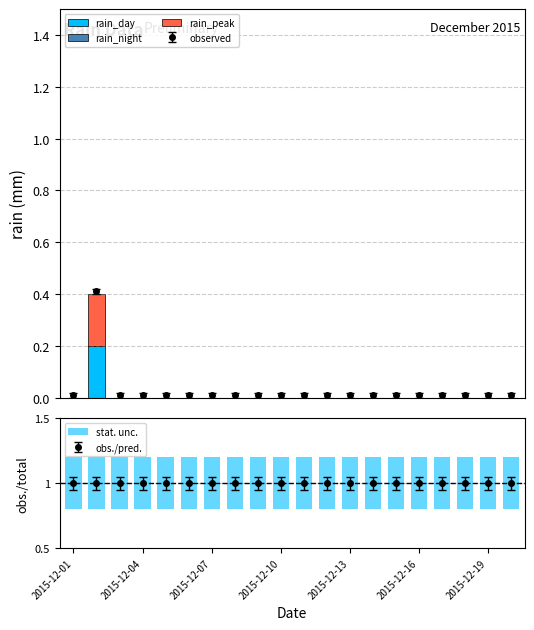

Reading left to right, list all the values displayed in this chart.

rain_day: 0.0	0.2	0.0	0.0	0.0	0.0	0.0	0.0	0.0	0.0	0.0	0.0	0.0	0.0	0.0	0.0	0.0	0.0	0.0	0.0
rain_night: 0.0	0.0	0.0	0.0	0.0	0.0	0.0	0.0	0.0	0.0	0.0	0.0	0.0	0.0	0.0	0.0	0.0	0.0	0.0	0.0
rain_peak: 0.0	0.2	0.0	0.0	0.0	0.0	0.0	0.0	0.0	0.0	0.0	0.0	0.0	0.0	0.0	0.0	0.0	0.0	0.0	0.0
stat. unc.: 0.4	0.4	0.4	0.4	0.4	0.4	0.4	0.4	0.4	0.4	0.4	0.4	0.4	0.4	0.4	0.4	0.4	0.4	0.4	0.4